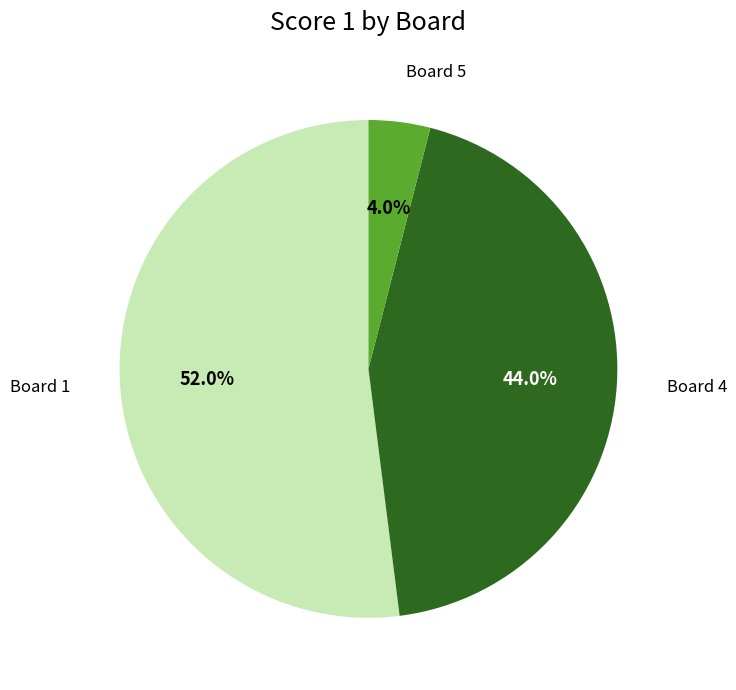

Which slice is the largest?

Board 1